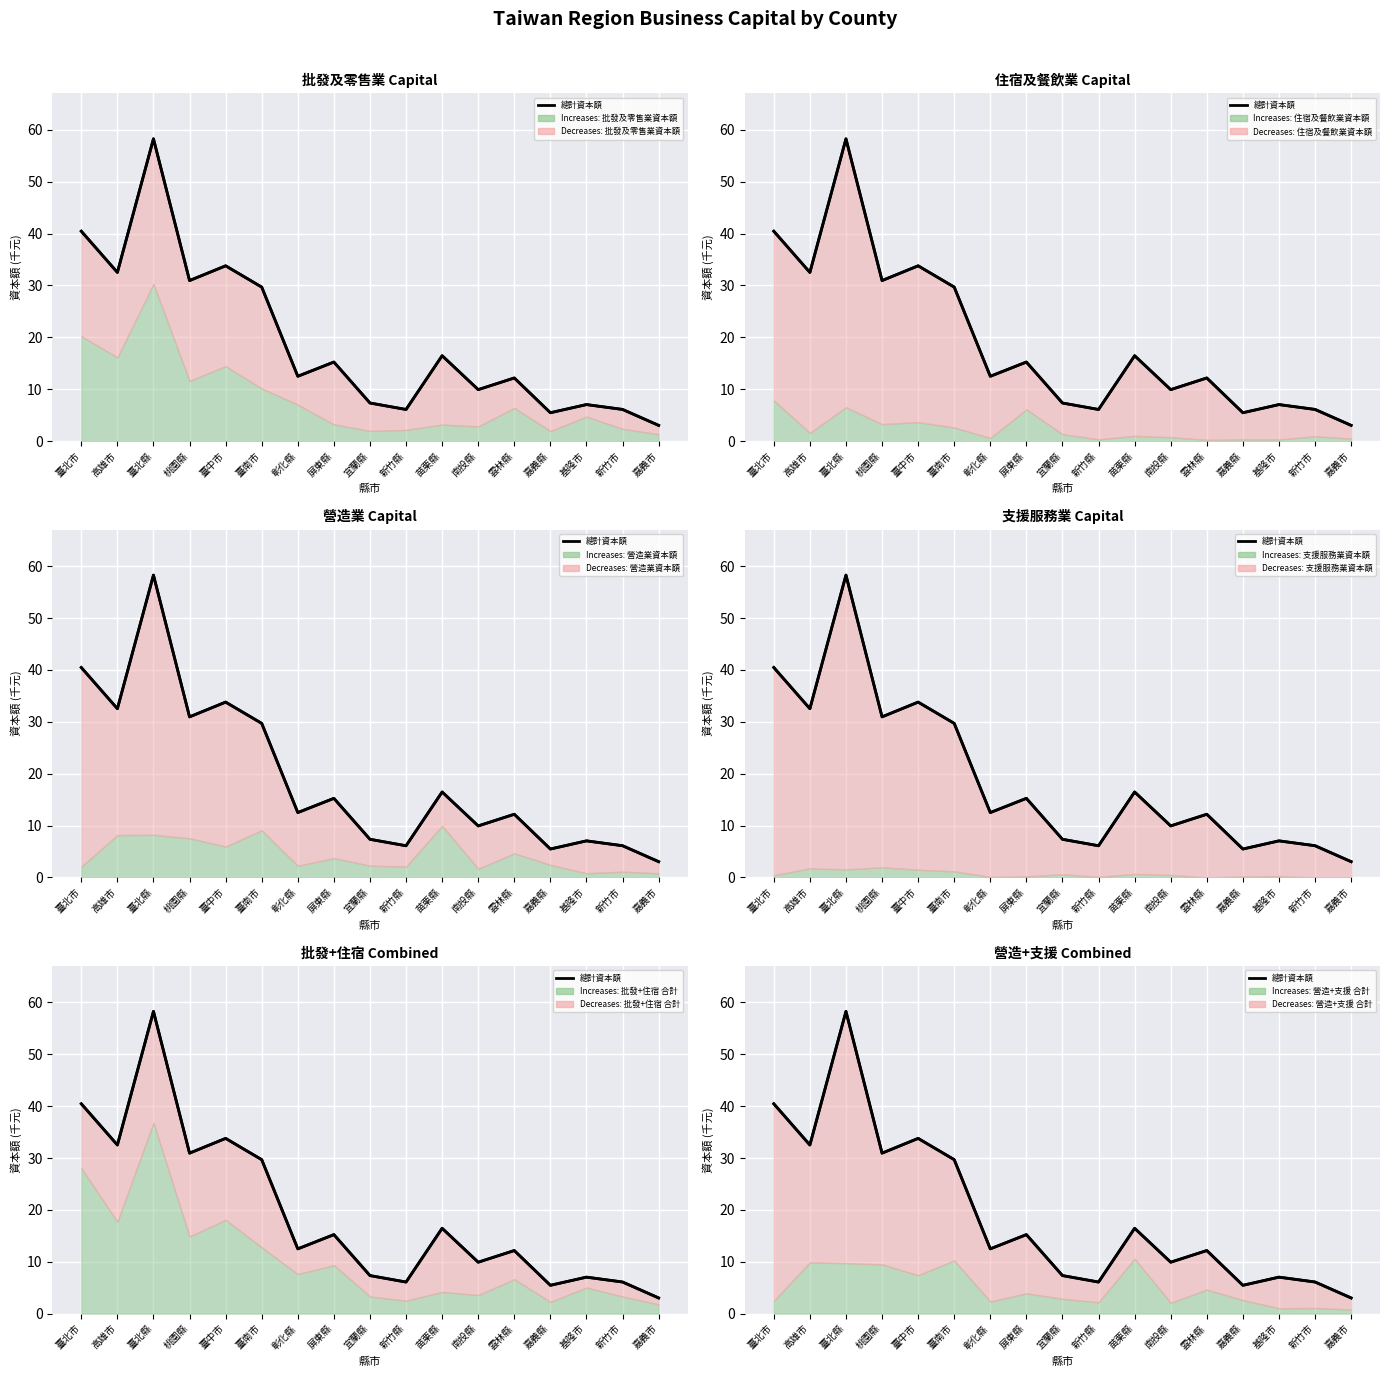

Reading right to left, transcribe all the data shown in this chart.

嘉義市=3.0	新竹市=6.1	基隆市=7.0	嘉義縣=5.5	雲林縣=12.2	南投縣=9.9	苗栗縣=16.5	新竹縣=6.1	宜蘭縣=7.3	屏東縣=15.2	彰化縣=12.5	臺南市=29.7	臺中市=33.8	桃園縣=30.9	臺北縣=58.3	高雄市=32.5	臺北市=40.5